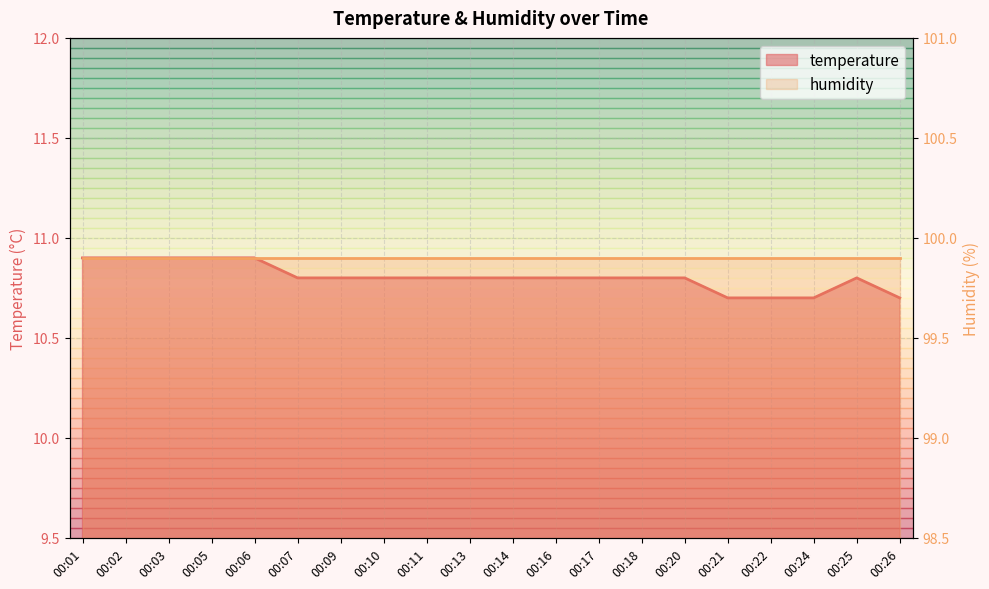

What is the sum of all temperature values?

216.1